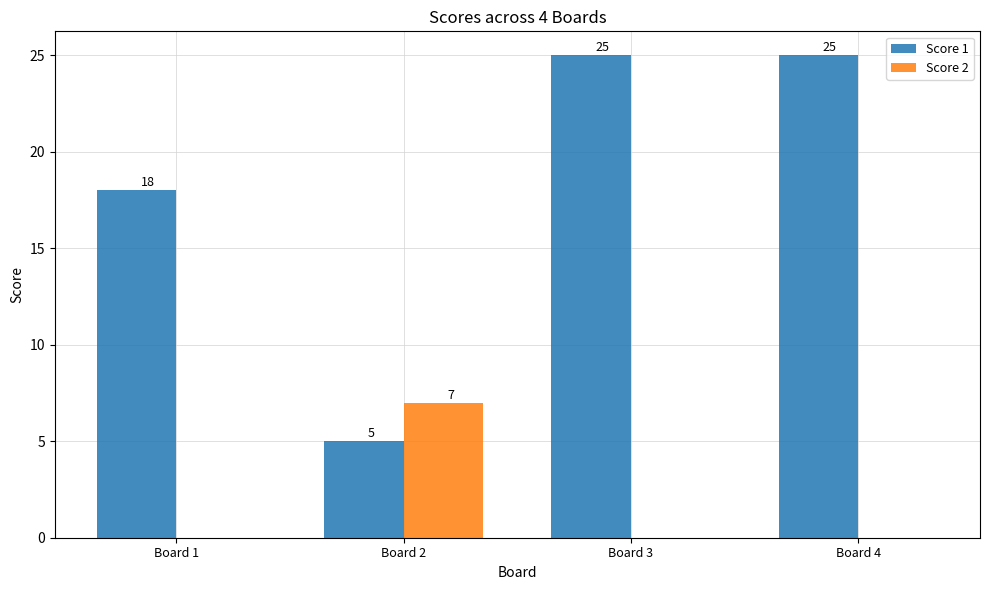

What is the maximum value for Score 1?

25